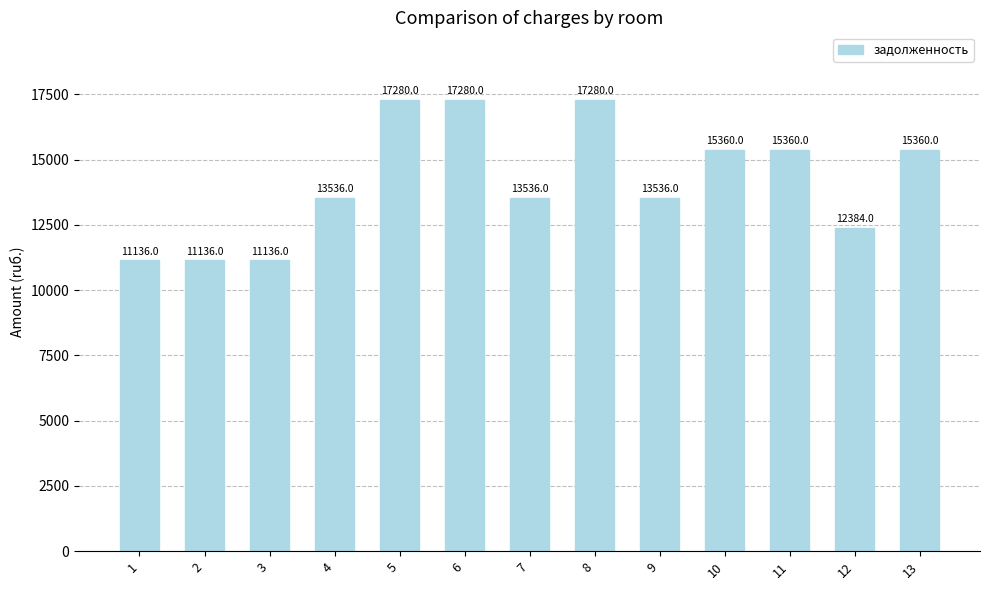

Reading right to left, list all the values displayed in this chart.

13=15360	12=12384	11=15360	10=15360	9=13536	8=17280	7=13536	6=17280	5=17280	4=13536	3=11136	2=11136	1=11136